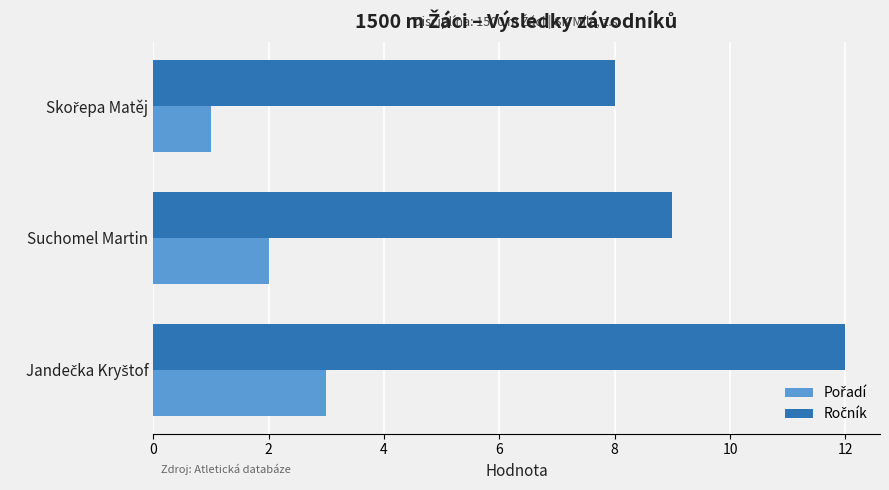

What is the smallest value displayed?

1